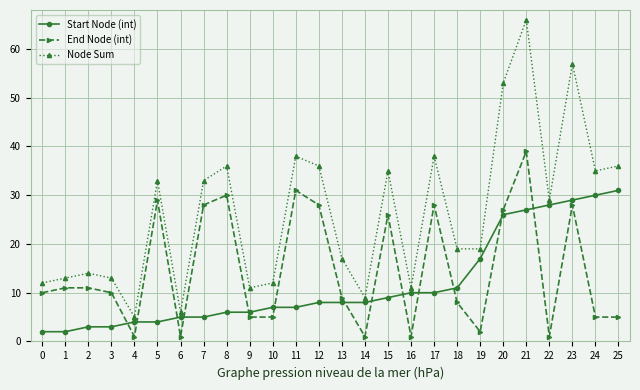

Which series has the largest range (max minus min)?

Node Sum